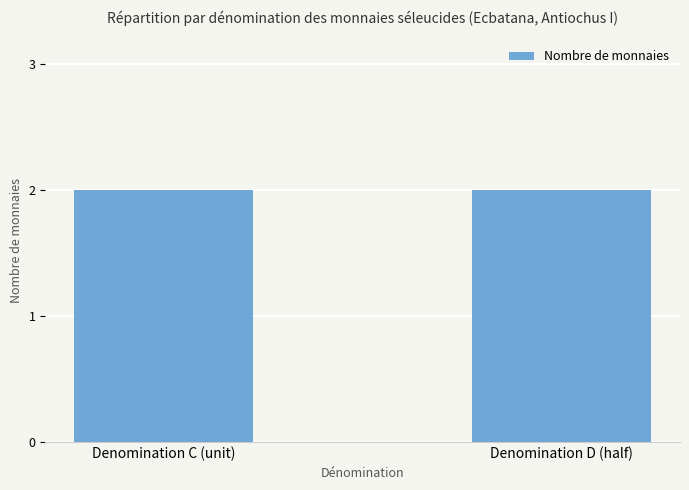

True or false: A partir del año has a value of -425 at sc.1.420a.

False